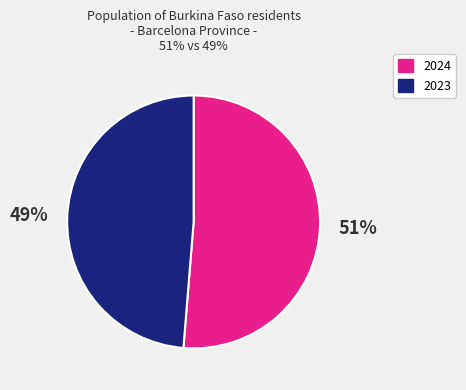

Between 2023 and 2024, which is larger?

2024